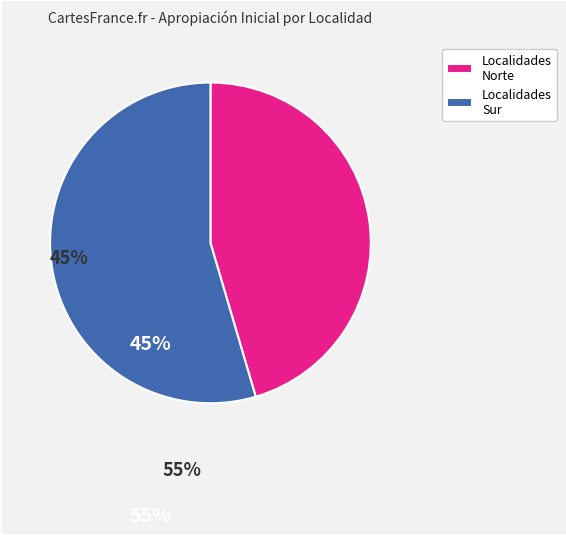

True or false: Localidades Norte accounts for 35% of the total.

False